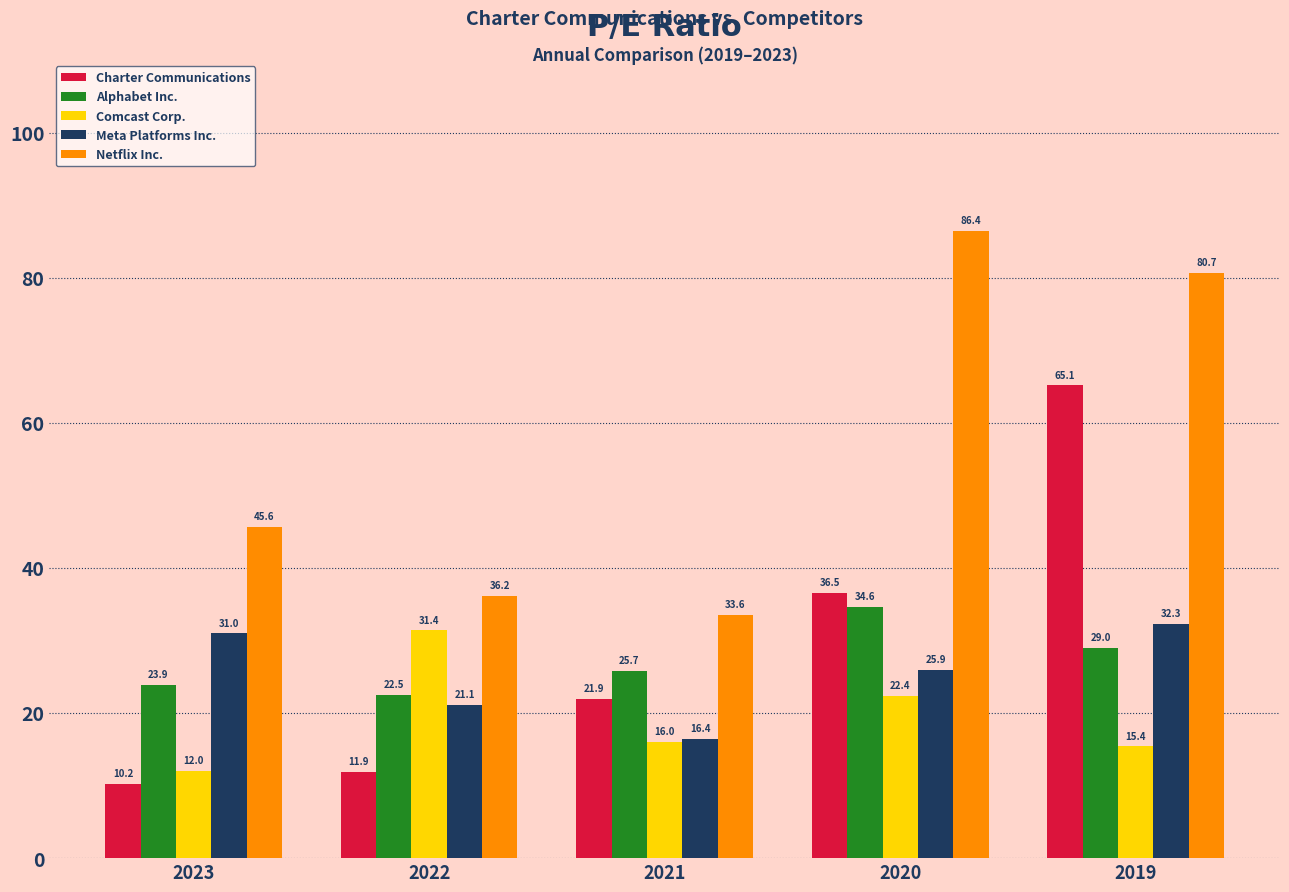

What is the difference between the Alphabet Inc. values at 2022 and 2021?

3.3